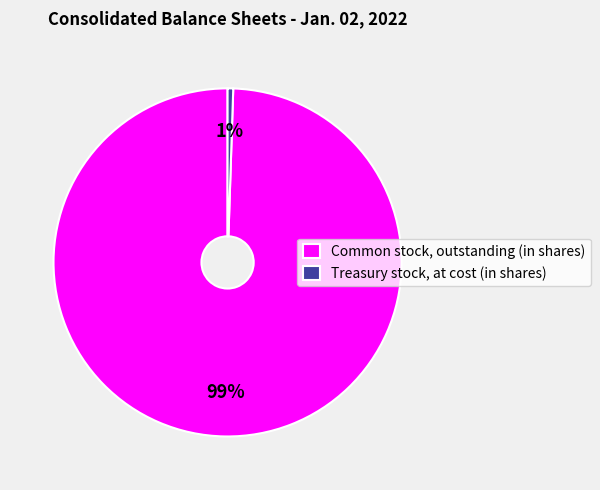

To the nearest percent, what is the average slice percentage?

50%